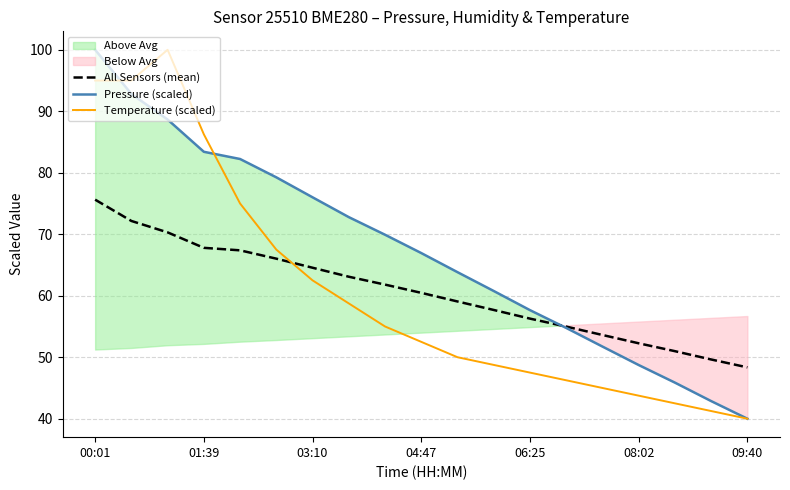

What is the highest value of the Pressure (scaled) series?

100.0